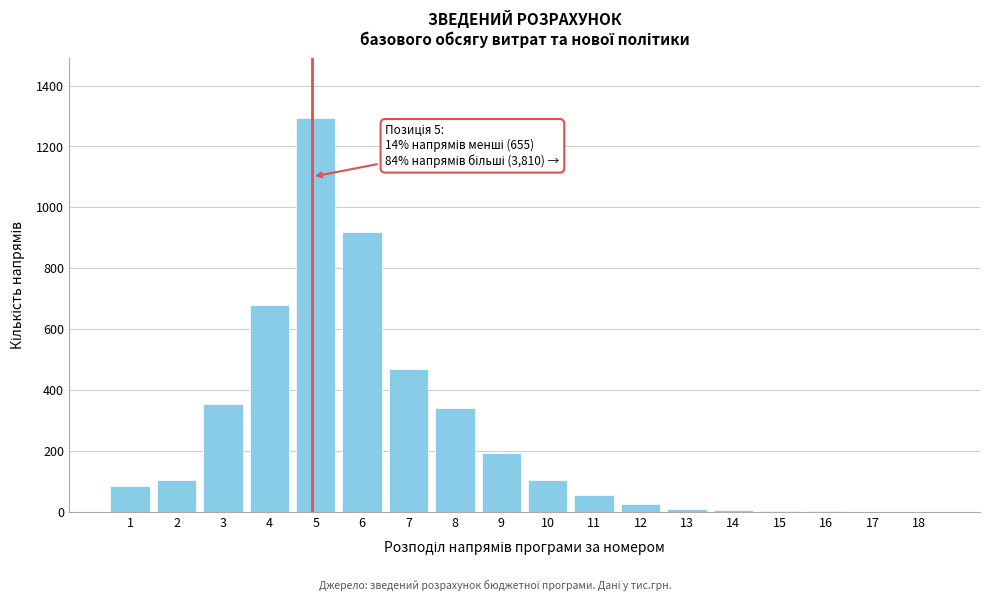

What is the sum of all values?

4652